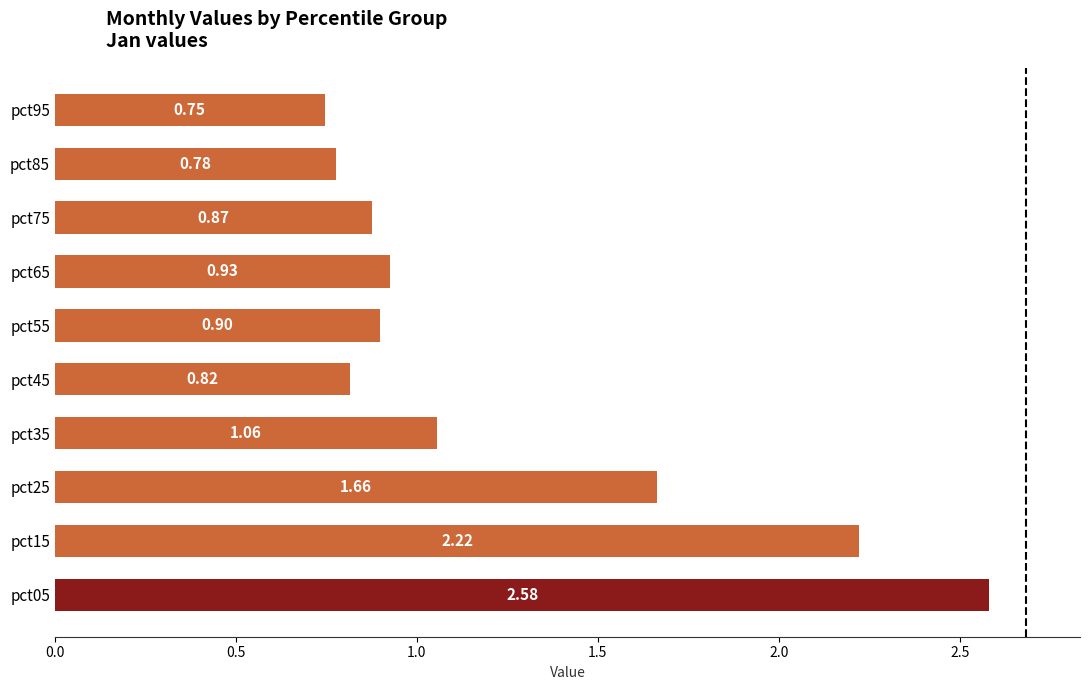

List the labels in order of value, smallest first.

pct95, pct85, pct45, pct75, pct55, pct65, pct35, pct25, pct15, pct05